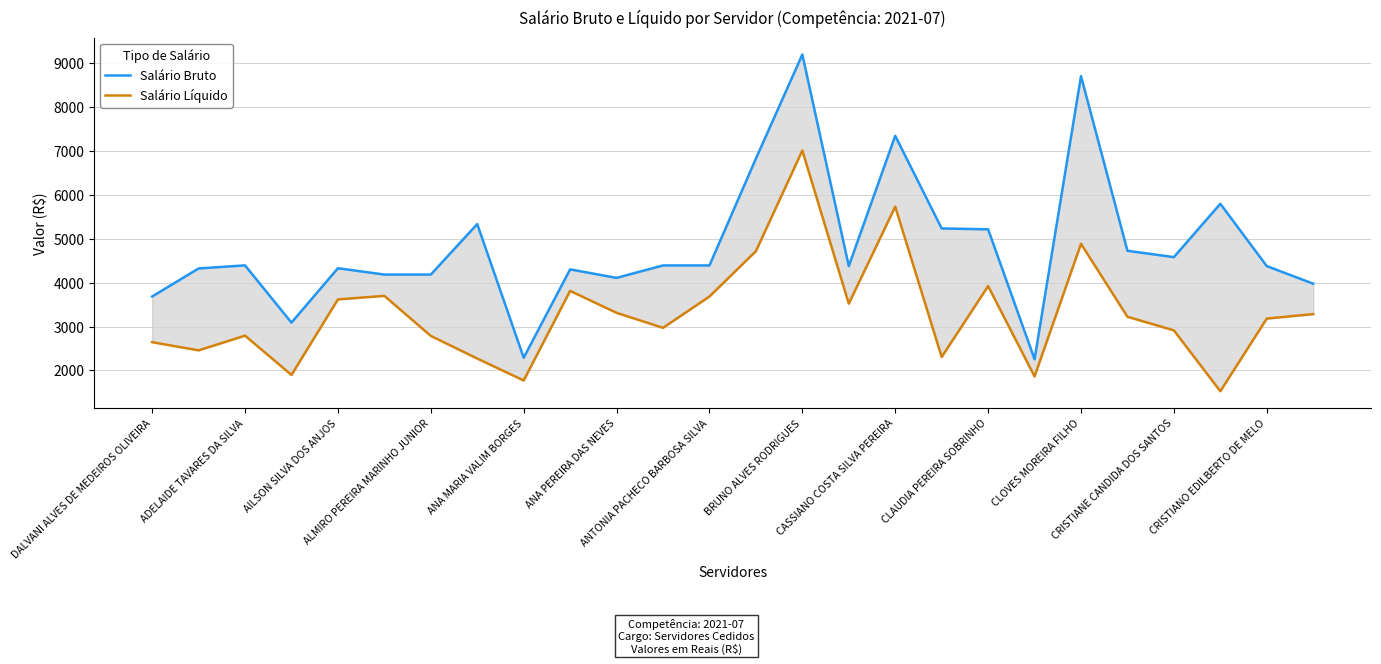

Reading left to right, extract all data points from this chart.

Salário Bruto: 3685.2	4324.7	4394.8	3090.6	4329.8	4185.2	4185.2	5336.1	2290.3	4304.1	4109.6	4393.6	4393.6	6827.6	9200.5	4378.4	7347.2	5237.2	5216.9	2255.5	8708.5	4727.4	4582.9	5799.0	4378.4	3977.3
Salário Líquido: 2644.7	2457.4	2793.2	1897.8	3618.9	3700.1	2787.6	2271.2	1771.7	3813.6	3313.2	2971.6	3685.2	4718.5	7012.7	3522.1	5733.7	2306.8	3923.0	1863.7	4885.9	3223.3	2913.2	1525.8	3182.3	3284.1